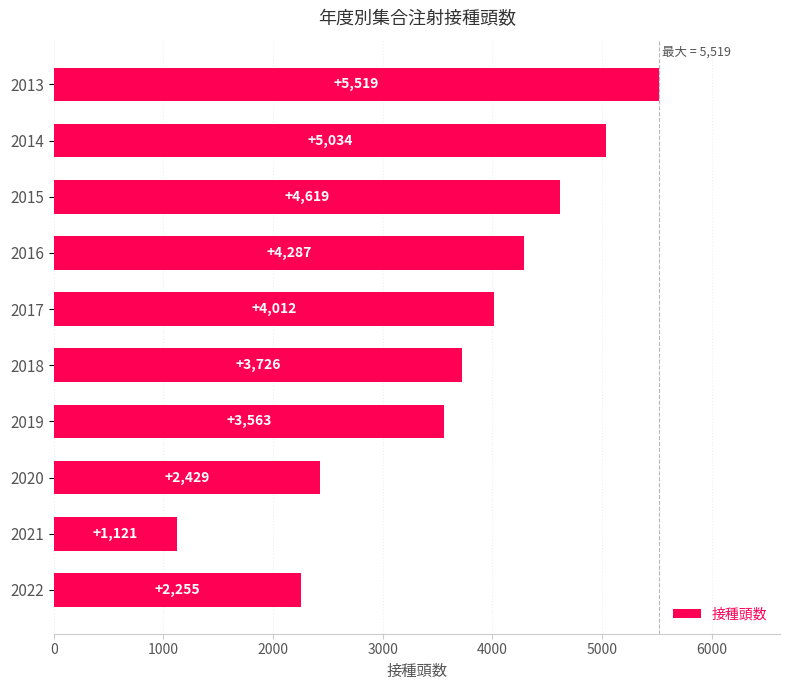

Count the number of categories in the chart.

10